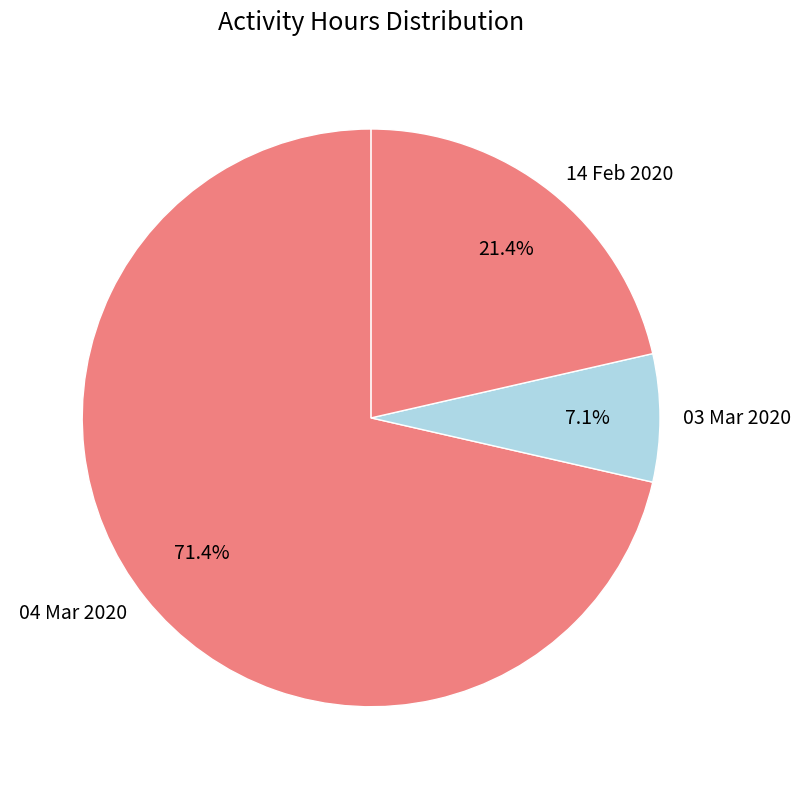

What is the smallest slice in the pie chart?

03 Mar 2020